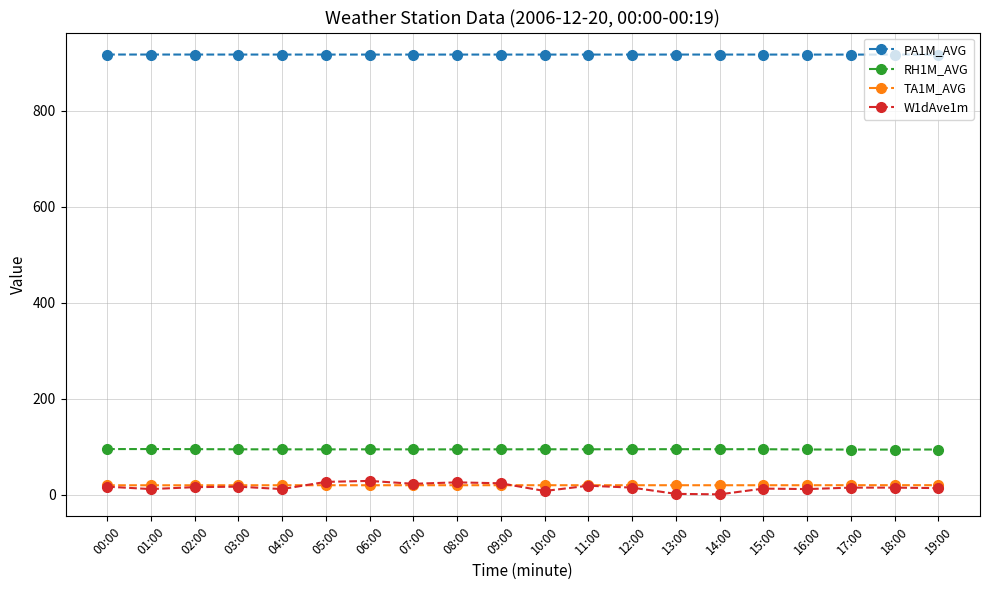

Count the PA1M_AVG values in the range 917 to 918.

20